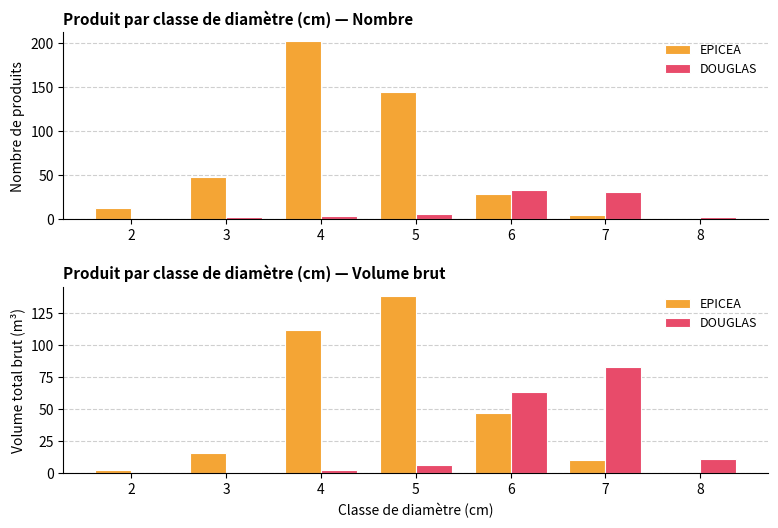

What value does the EPICEA series have at 4?

111.5